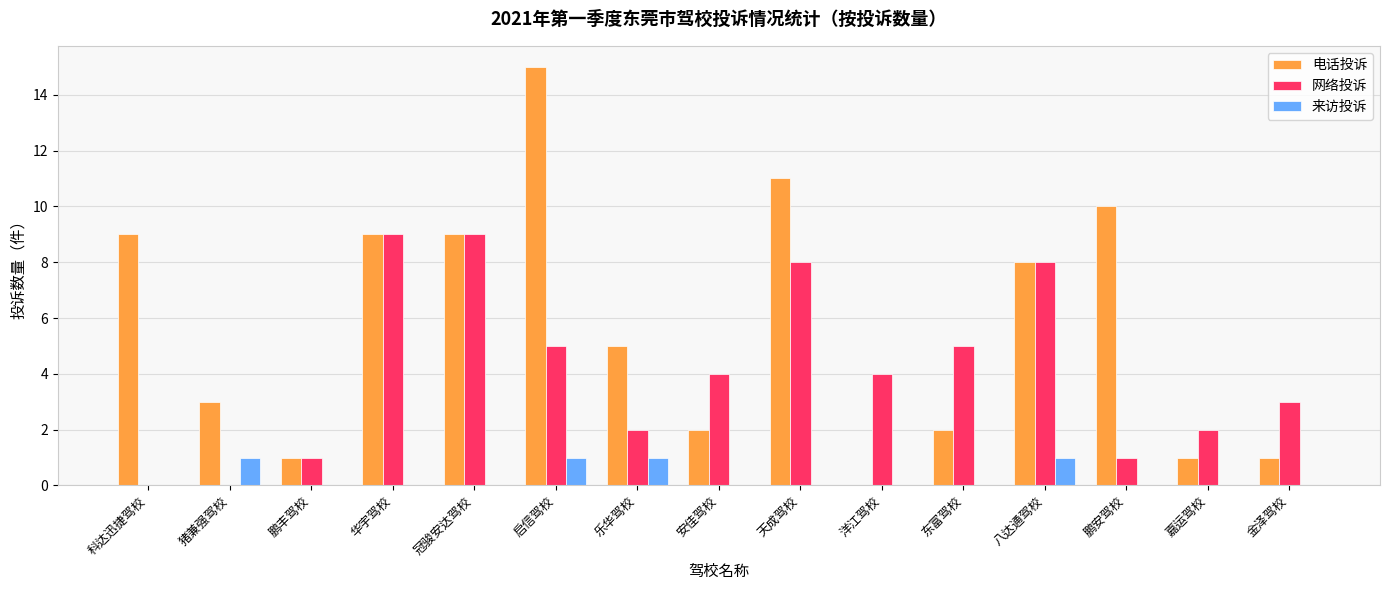

The value of 电话投诉 at 八达通驾校 is 8. True or false?

True